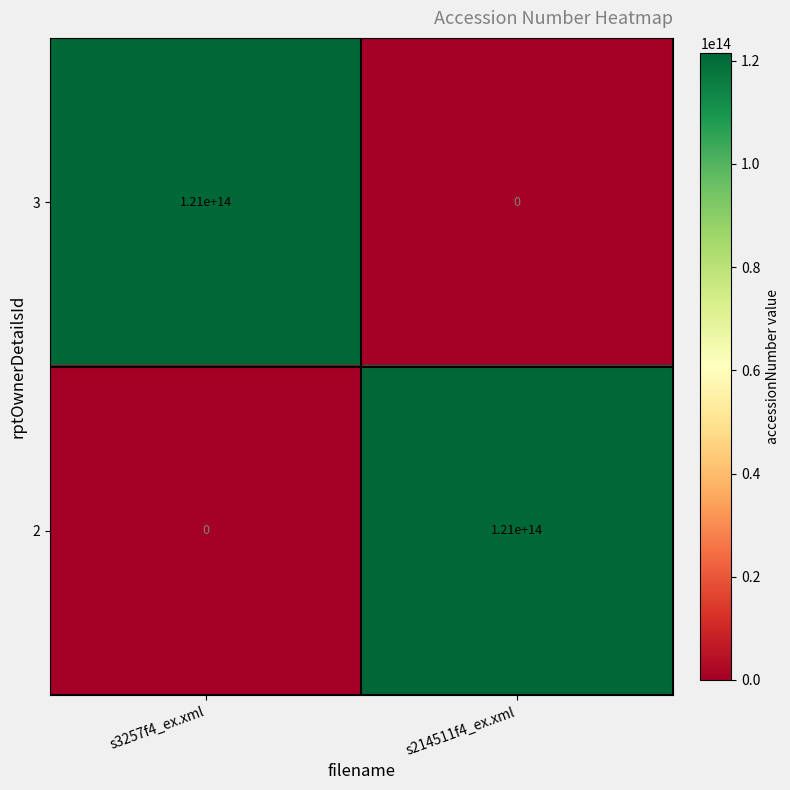

List the labels in order of 2 value, smallest first.

s3257f4_ex.xml, s214511f4_ex.xml